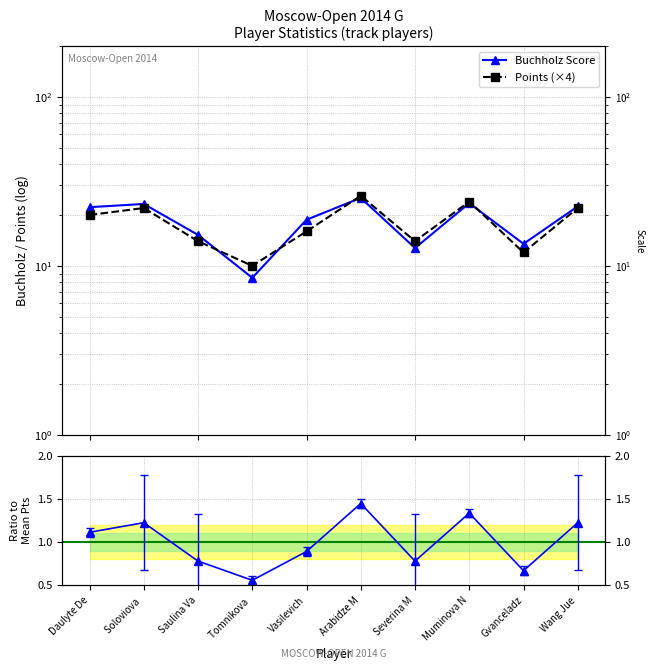

Rank the series at Vasilevich from lowest to highest value.

Ratio to Mean Points, Points (×4), Buchholz Score